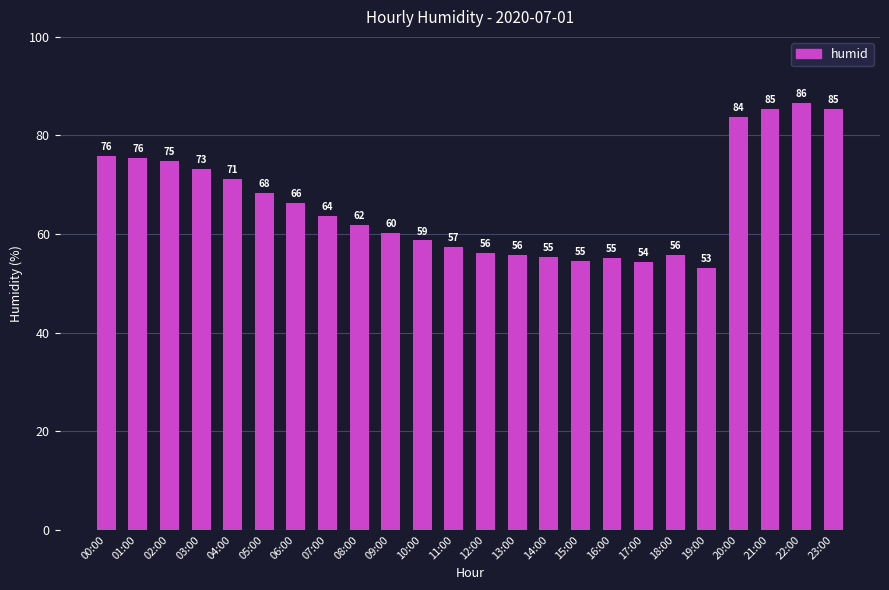

Which category has the lowest value across all series?

19:00